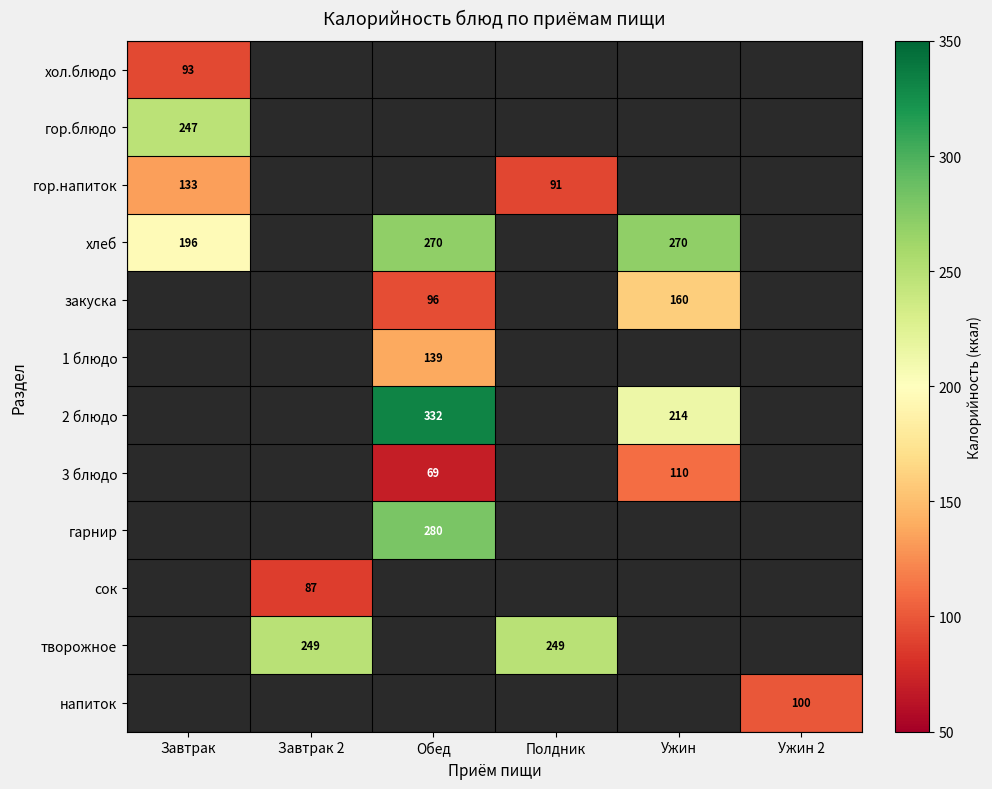

The value of гор.напиток at Полдник is 91.0. True or false?

True